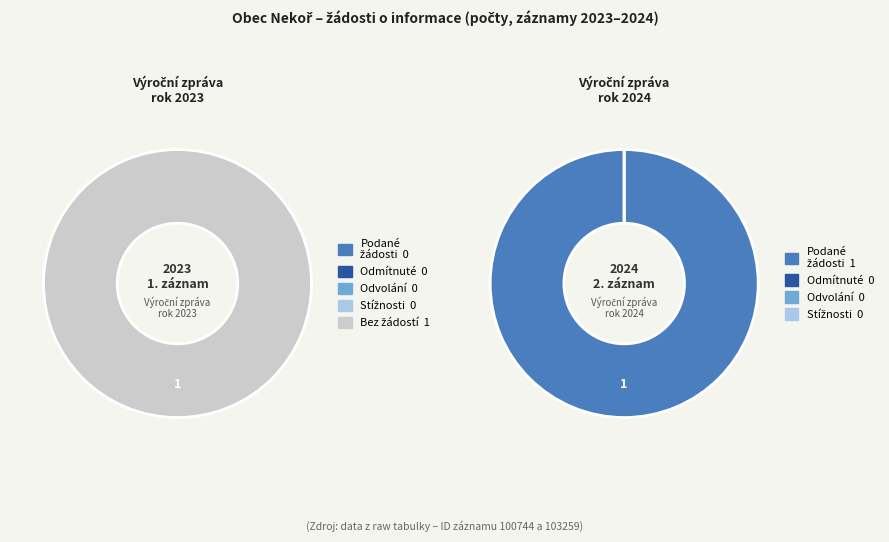

What percentage do 2025 (rok 2024) and 2024 (rok 2023) together represent?

100.0%